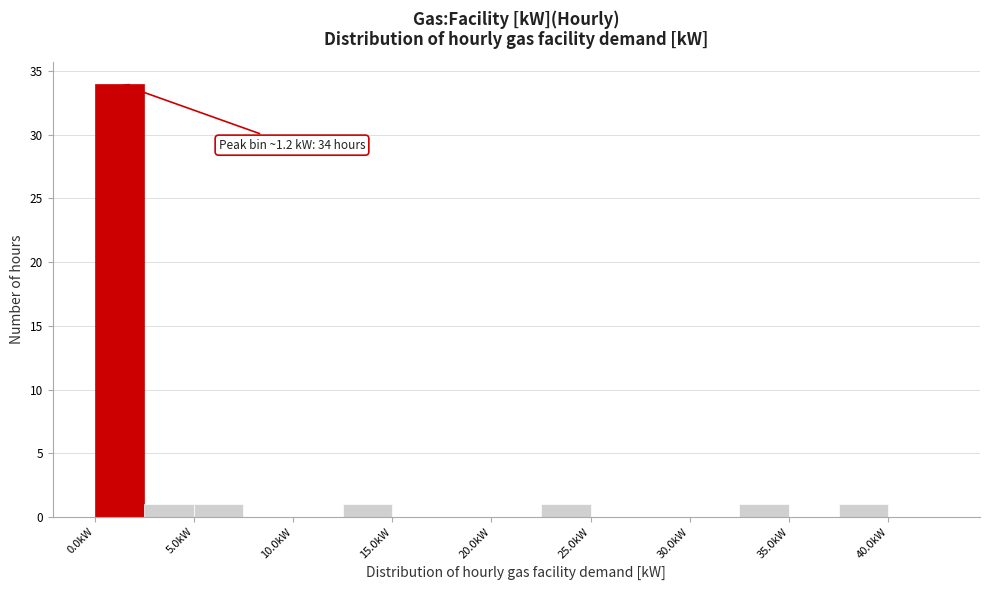

Over which range of the x-axis is the bar tallest?

0.0 to 2.5